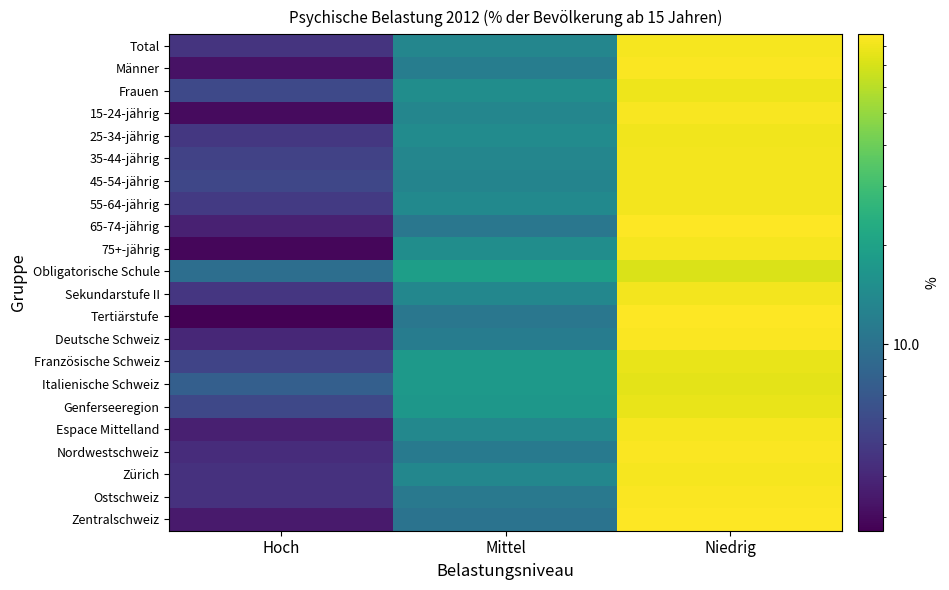

Which label corresponds to the smallest value in the chart?

Hoch